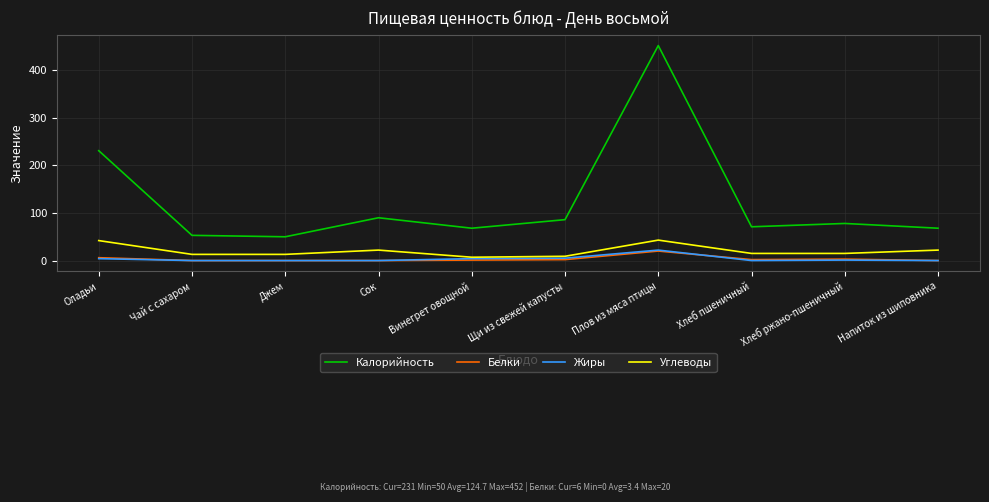

Which series has the largest range (max minus min)?

Калорийность